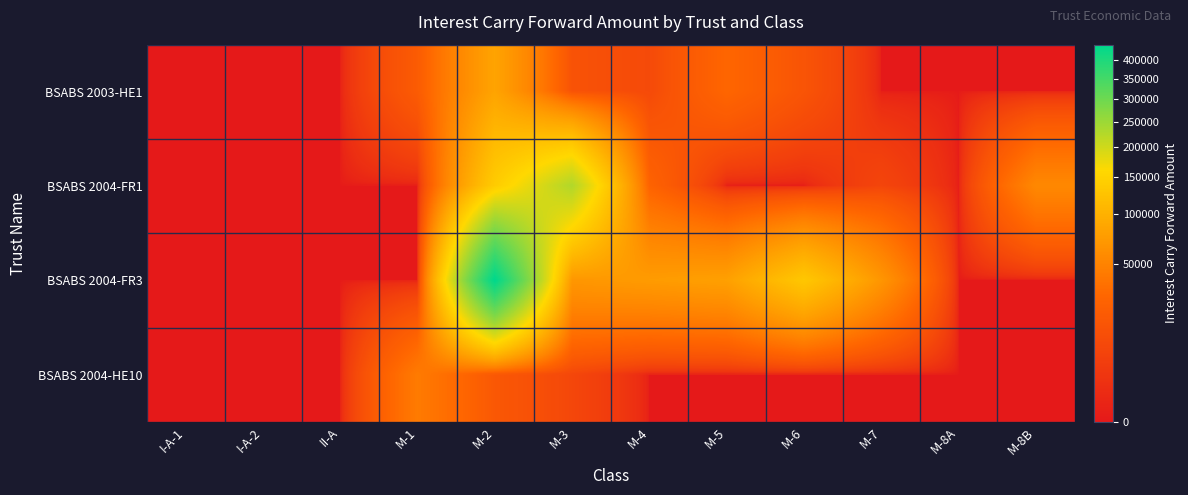

Reading left to right, what are all the values shown in this chart?

BSABS 2003-HE1: I-A-1=0.0	I-A-2=0.0	II-A=0.0	M-1=19707.5	M-2=83484.7	M-3=13773.0	M-4=9215.3	M-5=27953.4	M-6=14700.7	M-7=0.0	M-8A=0.0	M-8B=0.0
BSABS 2004-FR1: I-A-1=0.0	I-A-2=0.0	II-A=0.0	M-1=0.0	M-2=139174.4	M-3=228874.6	M-4=25974.9	M-5=0.0	M-6=0.0	M-7=7258.5	M-8A=0.0	M-8B=55059.7
BSABS 2004-FR3: I-A-1=0.0	I-A-2=0.0	II-A=0.0	M-1=0.0	M-2=443280.7	M-3=69125.6	M-4=74043.0	M-5=79114.0	M-6=131953.6	M-7=68038.5	M-8A=0.0	M-8B=0.0
BSABS 2004-HE10: I-A-1=0.0	I-A-2=0.0	II-A=0.0	M-1=43566.9	M-2=17334.6	M-3=7814.6	M-4=0.0	M-5=0.0	M-6=0.0	M-7=0.0	M-8A=0.0	M-8B=0.0